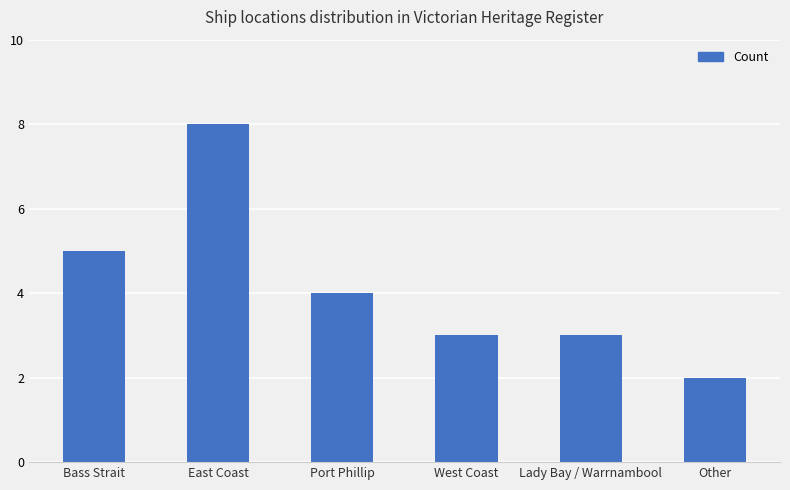

Is it true that the value at Lady Bay / Warrnambool is 3?

True